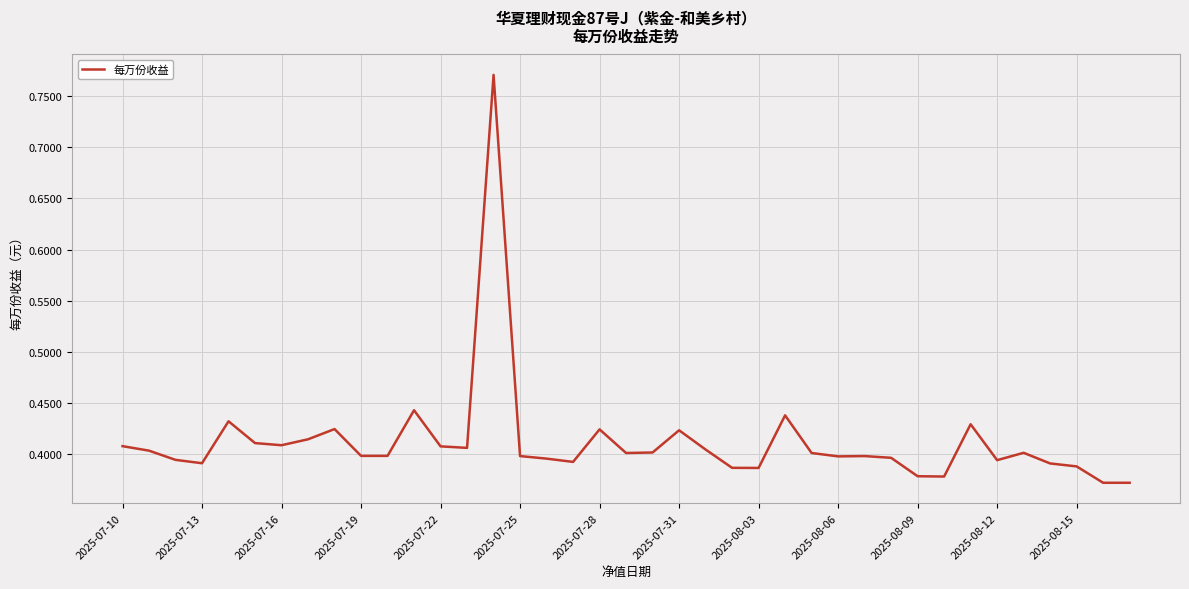

How many values are between 0 and 1?

39